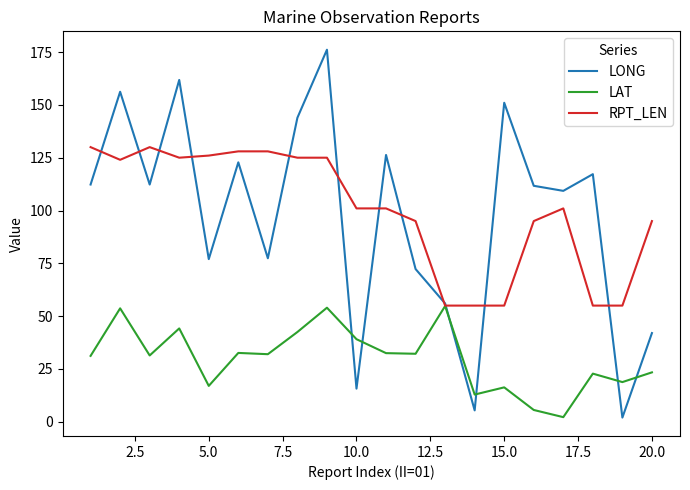

Rank the series by their maximum value, from lowest to highest.

LAT, RPT_LEN, LONG